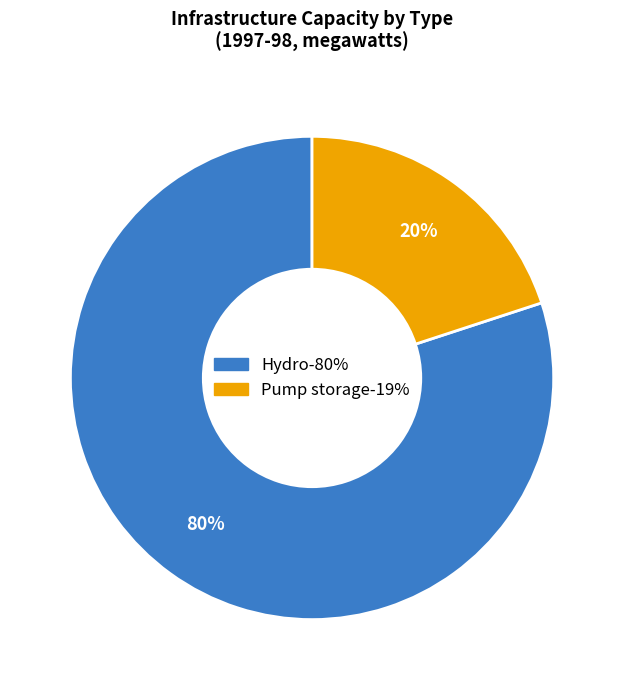

To the nearest percent, what is the average slice percentage?

50%